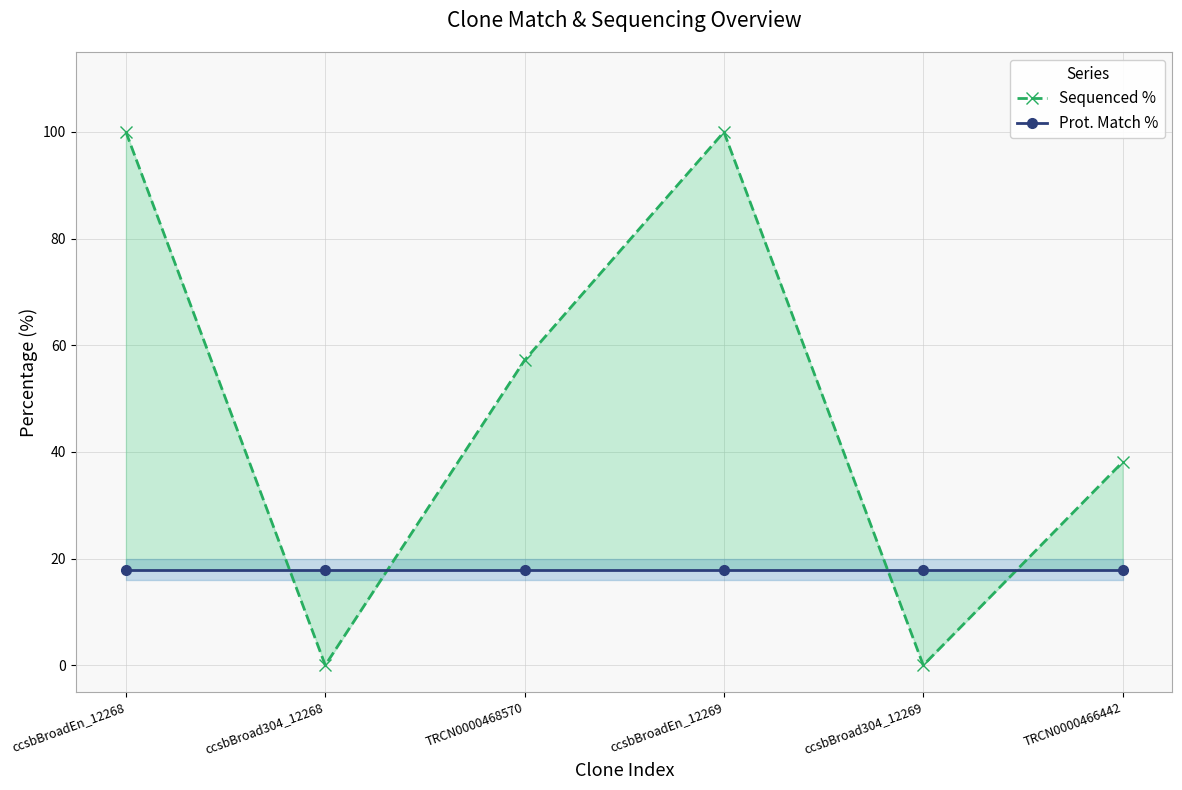

Which series has the largest total across all categories?

Sequenced %